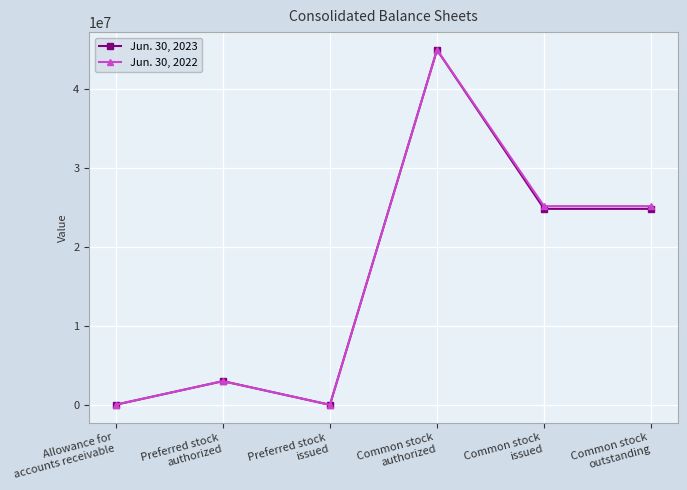

List the series in order of their overall mean, highest first.

Jun. 30, 2022, Jun. 30, 2023